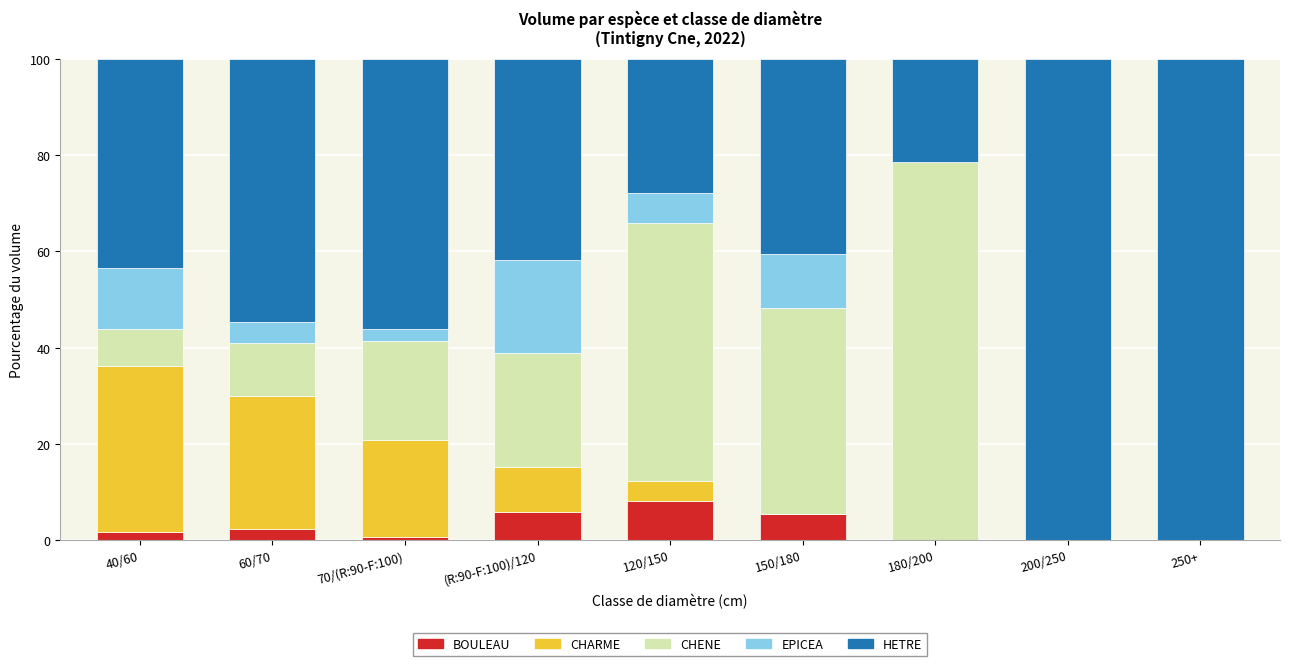

What is the total value across all series at 180/200?

100.0